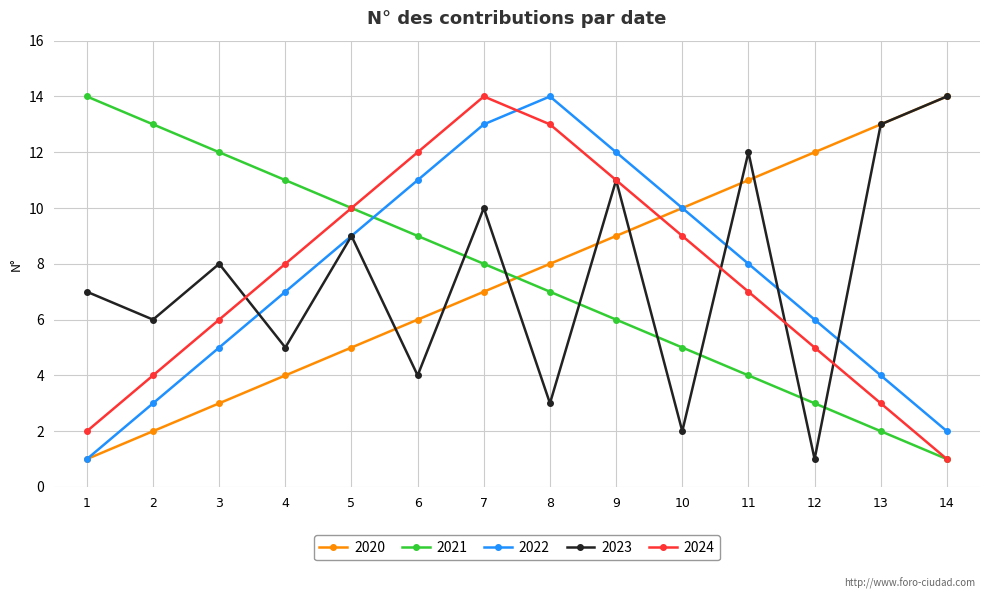

Is the value of 2023 at 8 greater than the value of 2022 at 1?

Yes